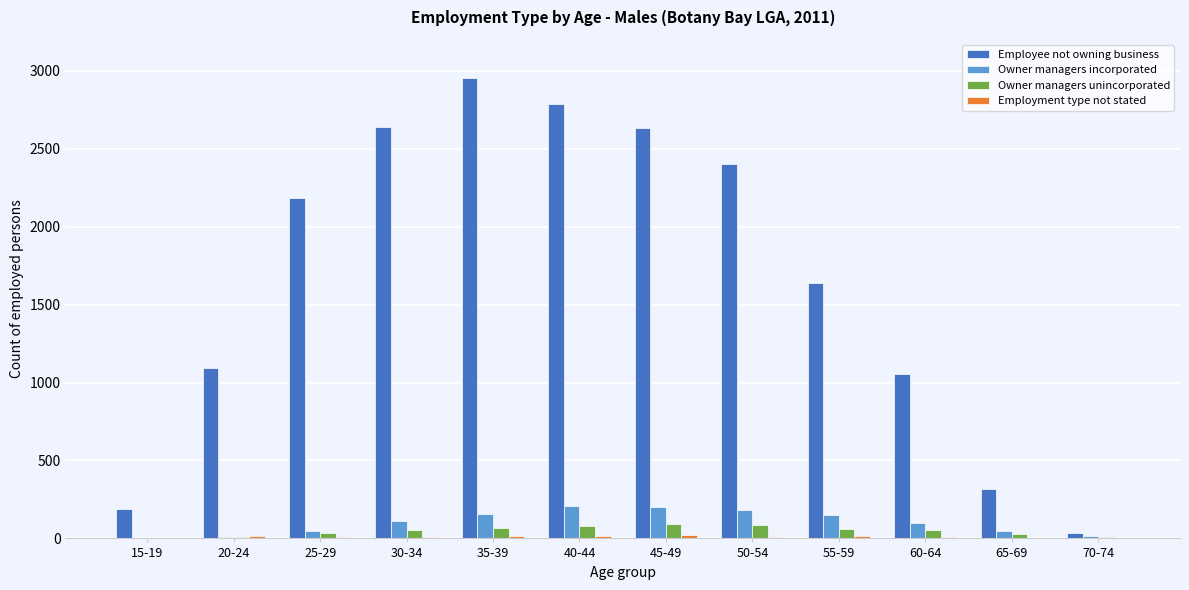

Which series has the largest total across all categories?

Employee not owning business